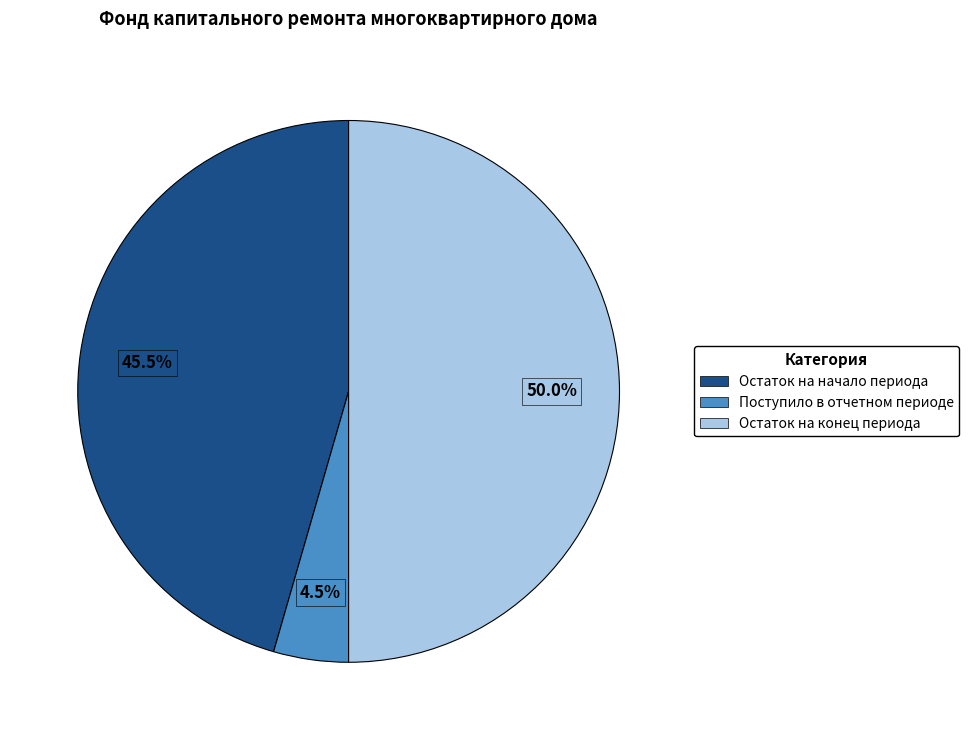

What percentage do Остаток на начало периода and Остаток на конец периода together represent?

95.5%